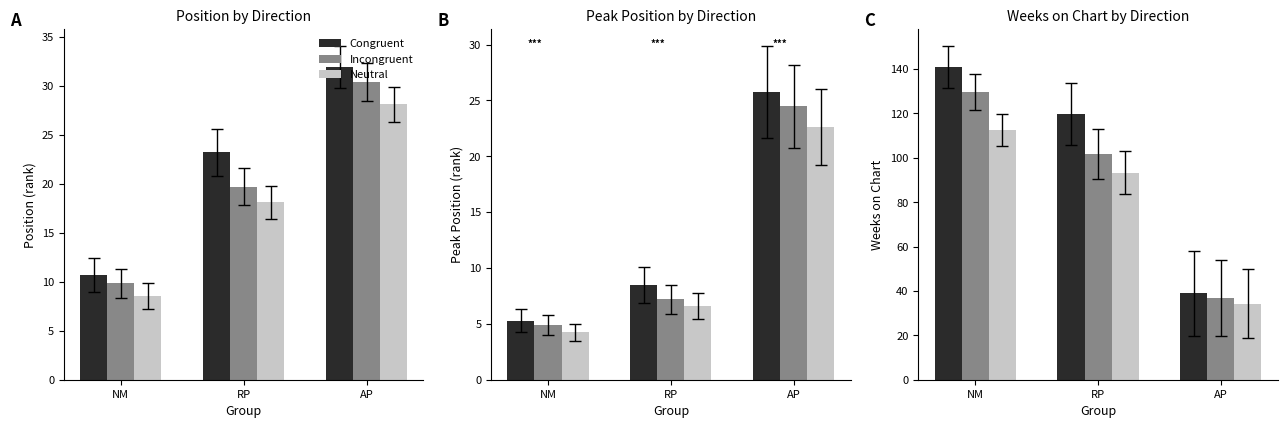

The value of Congruent at RP is 119.6. True or false?

True